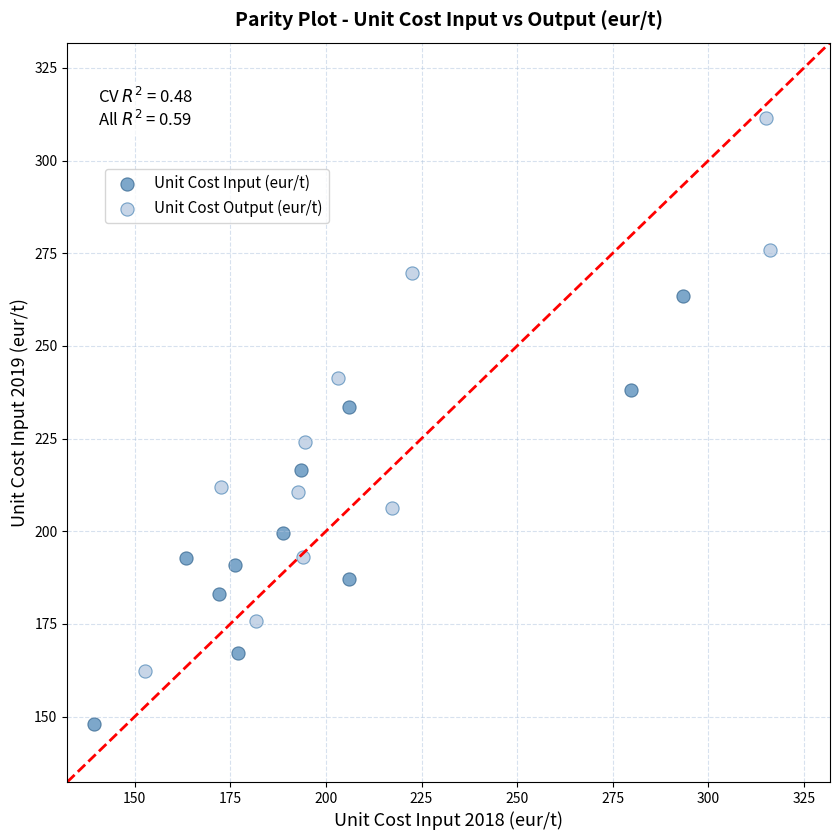

Which series reaches the maximum Y coordinate?

Unit Cost Output (eur/t)